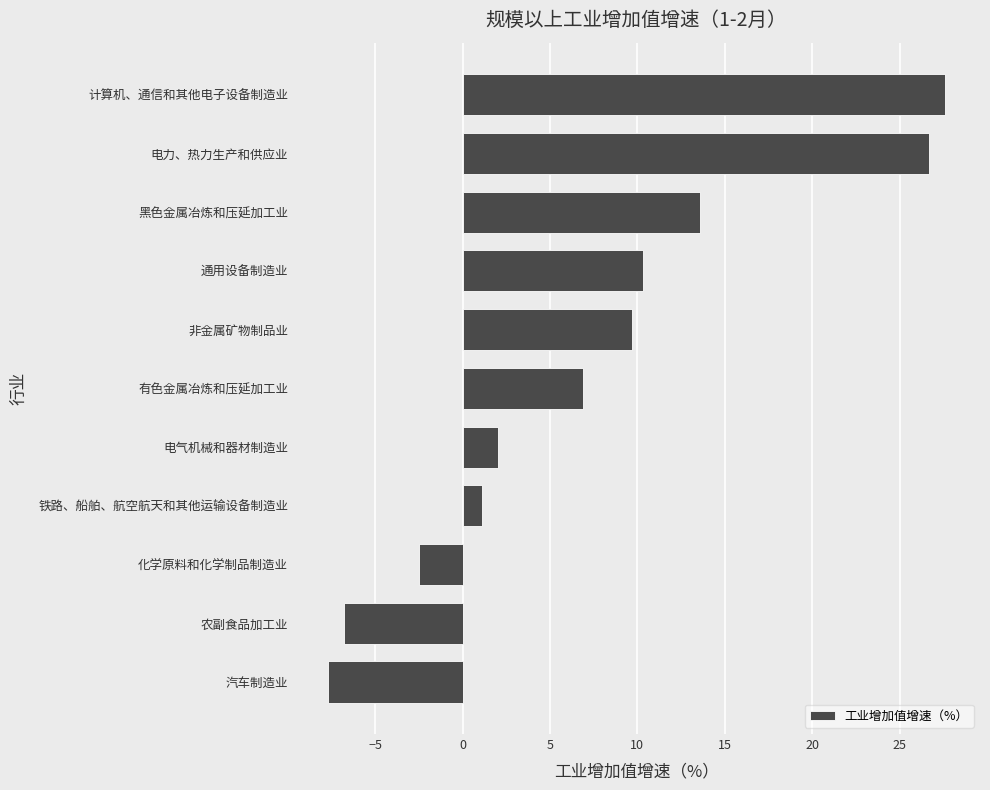

List the labels in order of value, smallest first.

汽车制造业, 农副食品加工业, 化学原料和化学制品制造业, 铁路、船舶、航空航天和其他运输设备制造业, 电气机械和器材制造业, 有色金属冶炼和压延加工业, 非金属矿物制品业, 通用设备制造业, 黑色金属冶炼和压延加工业, 电力、热力生产和供应业, 计算机、通信和其他电子设备制造业